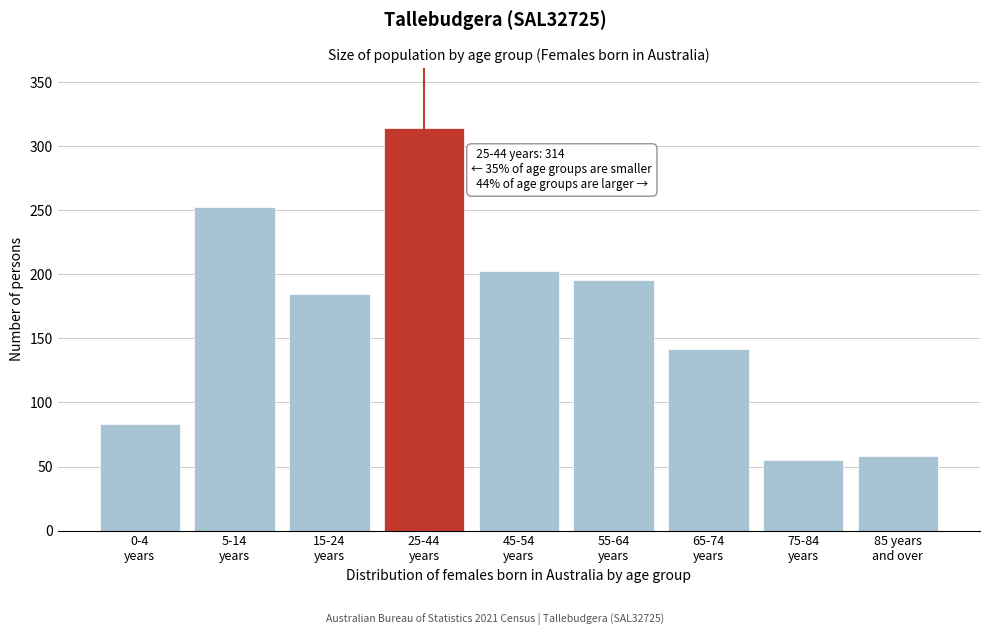

Reading left to right, transcribe all the data shown in this chart.

83	253	185	314	203	196	142	55	58